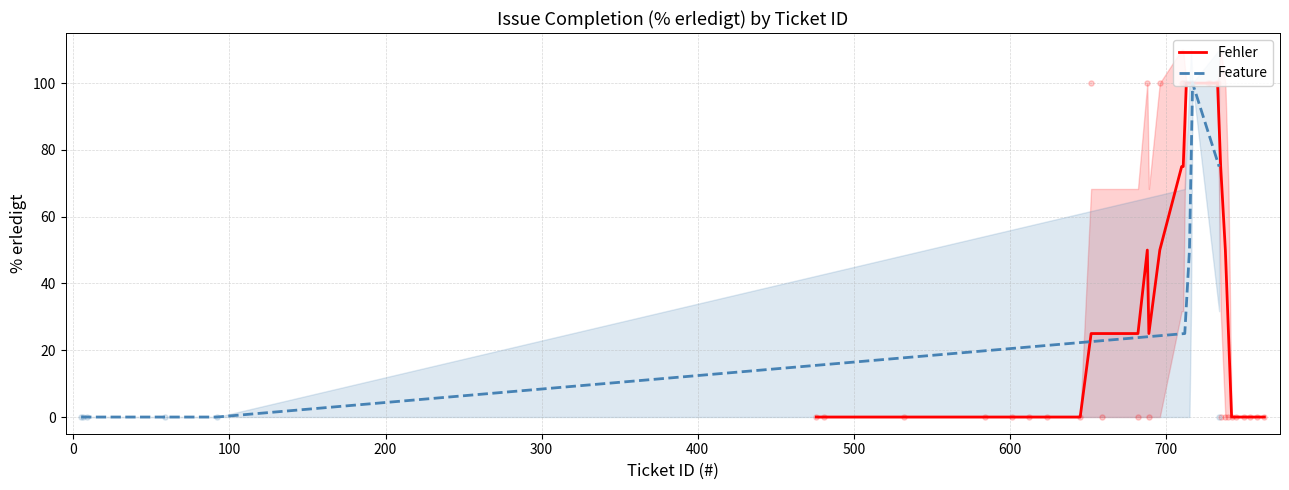

Which series reaches the minimum Y coordinate?

Fehler (Gelöst/In Bearbeitung)